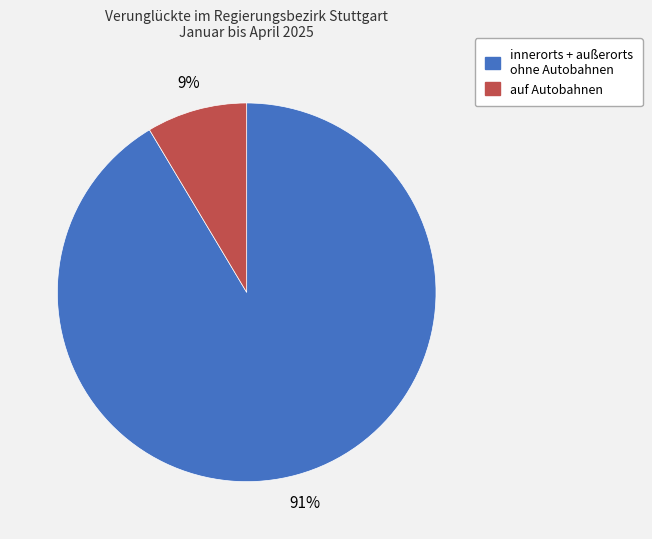

Combined, do innerorts + außerorts and auf Autobahnen account for over 50%?

Yes